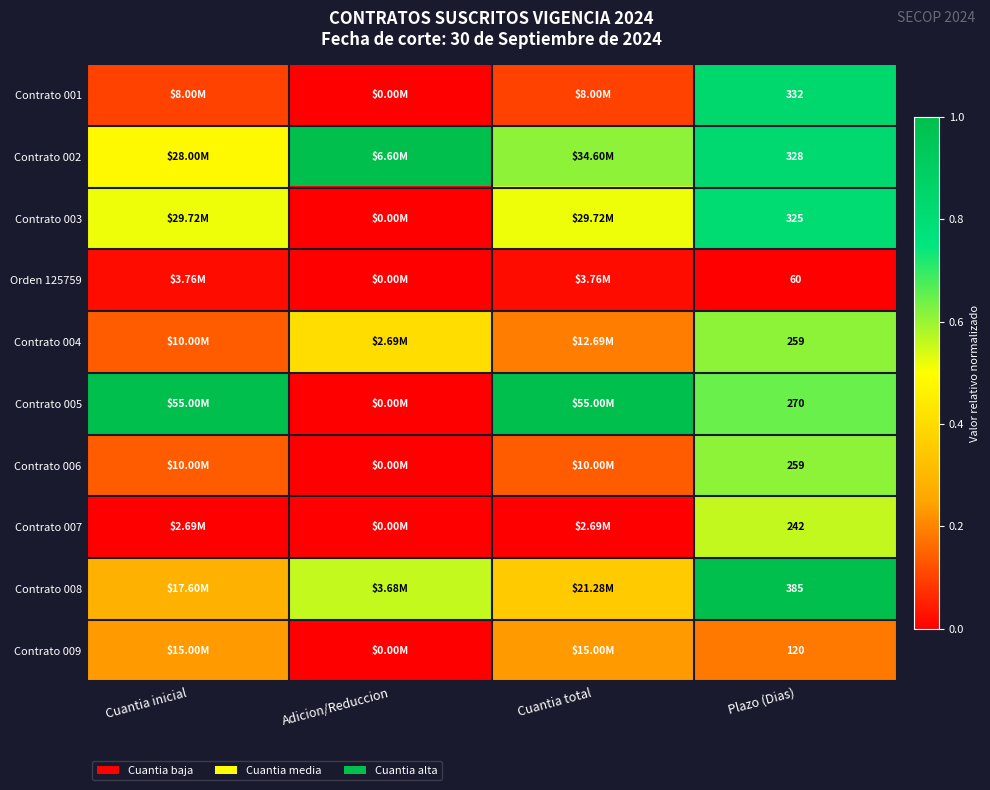

List the series in order of their peak value, highest first.

Contrato 002, Contrato 005, Contrato 008, Contrato 001, Contrato 003, Contrato 004, Contrato 006, Contrato 007, Contrato 009, Orden 125759